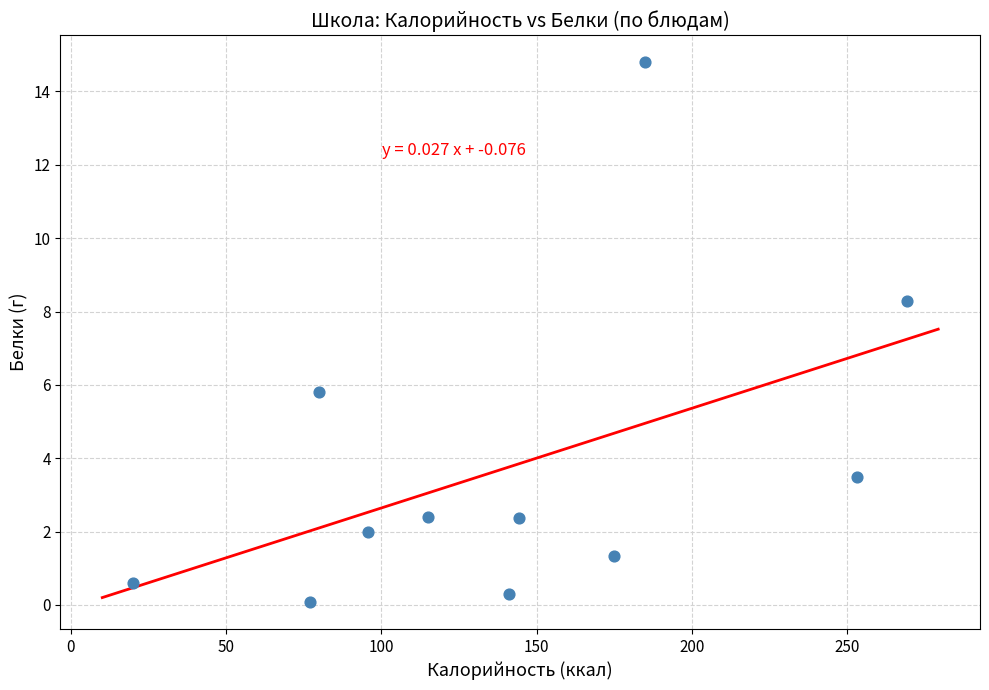

What is the range of Y values (max minus min)?

14.7